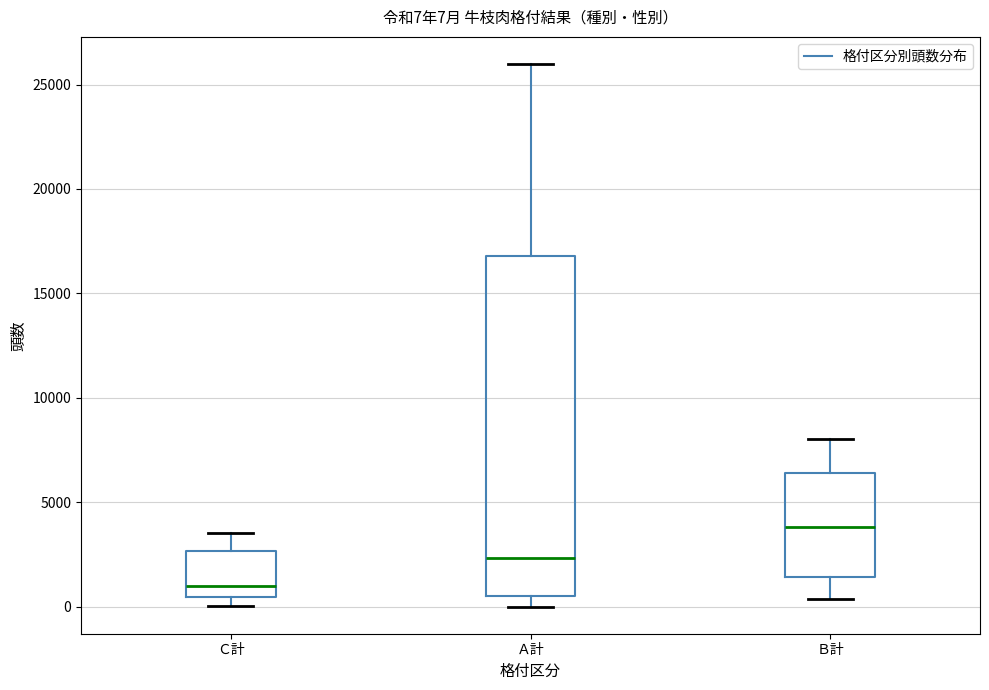

Which box has the highest median line?

Ｂ計